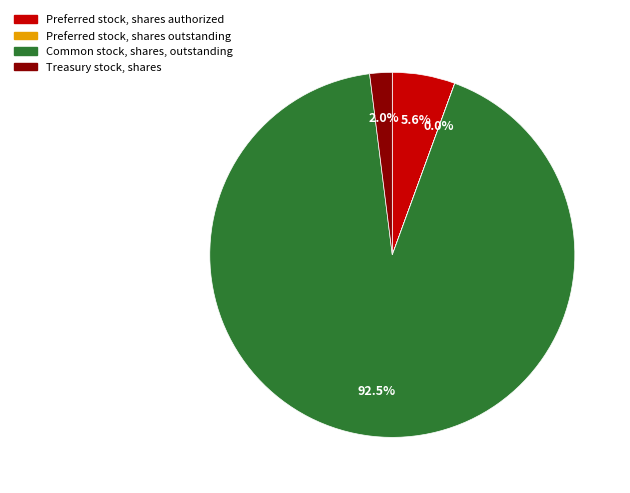

What percentage is the Treasury stock, shares slice, to the nearest percent?

2%